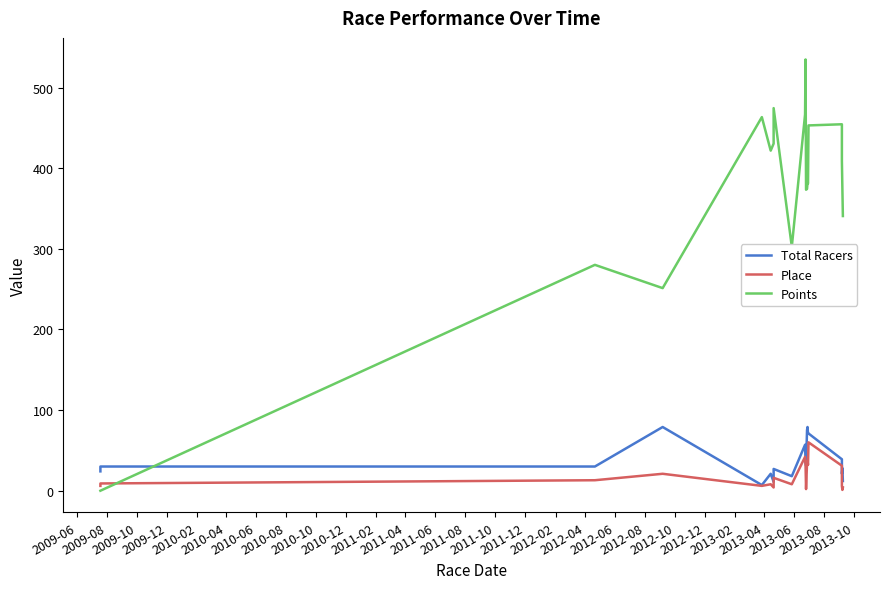

How many data points in Total Racers are less than 30?

9